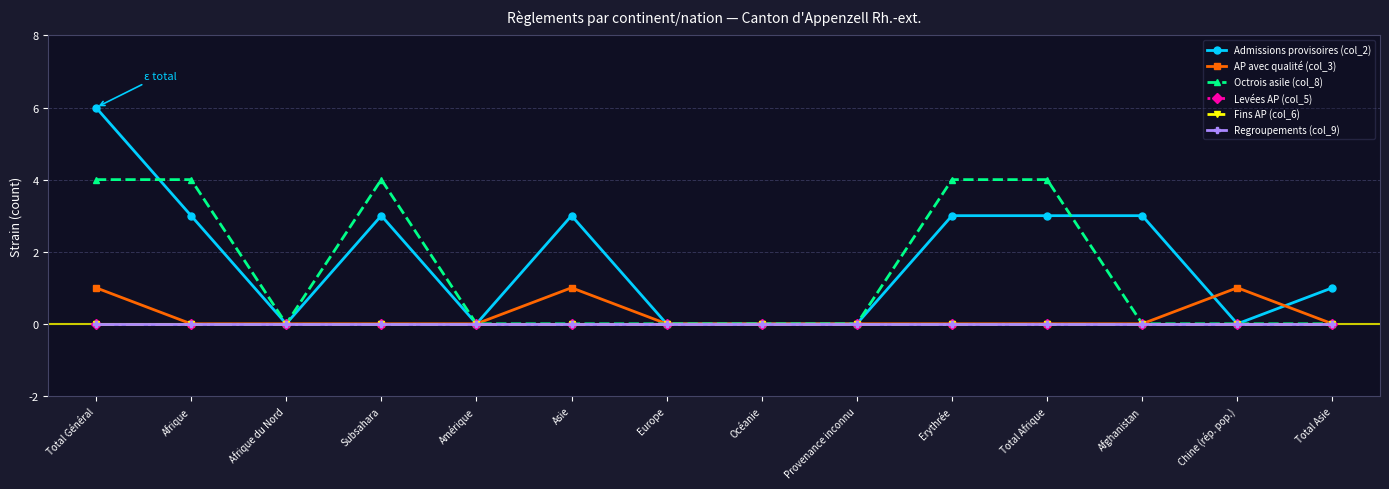

Reading left to right, extract all data points from this chart.

Admissions provisoires (col_2): 6	3	0	3	0	3	0	0	0	3	3	3	0	1
AP avec qualité (col_3): 1	0	0	0	0	1	0	0	0	0	0	0	1	0
Octrois asile (col_8): 4	4	0	4	0	0	0	0	0	4	4	0	0	0
Levées AP (col_5): 0	0	0	0	0	0	0	0	0	0	0	0	0	0
Fins AP (col_6): 0	0	0	0	0	0	0	0	0	0	0	0	0	0
Regroupements (col_9): 0	0	0	0	0	0	0	0	0	0	0	0	0	0